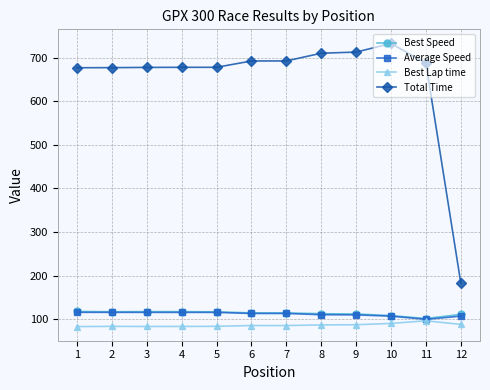

What is the value of the Best Lap time point at the 4th from the left?

83.5